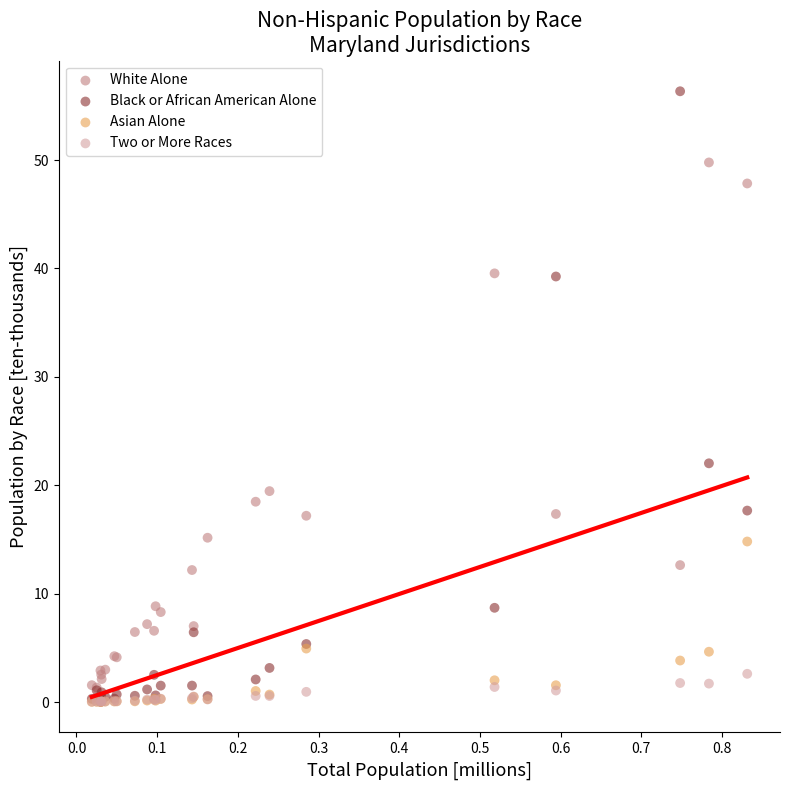

Across all series, what Y value is closest to 28?

22.0